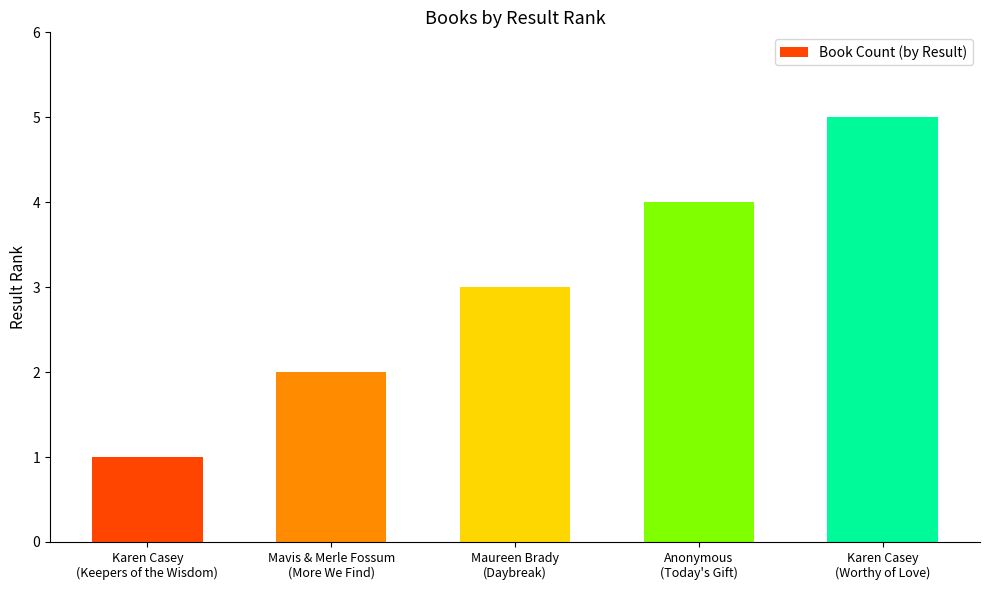

What is the maximum value shown in the chart?

5